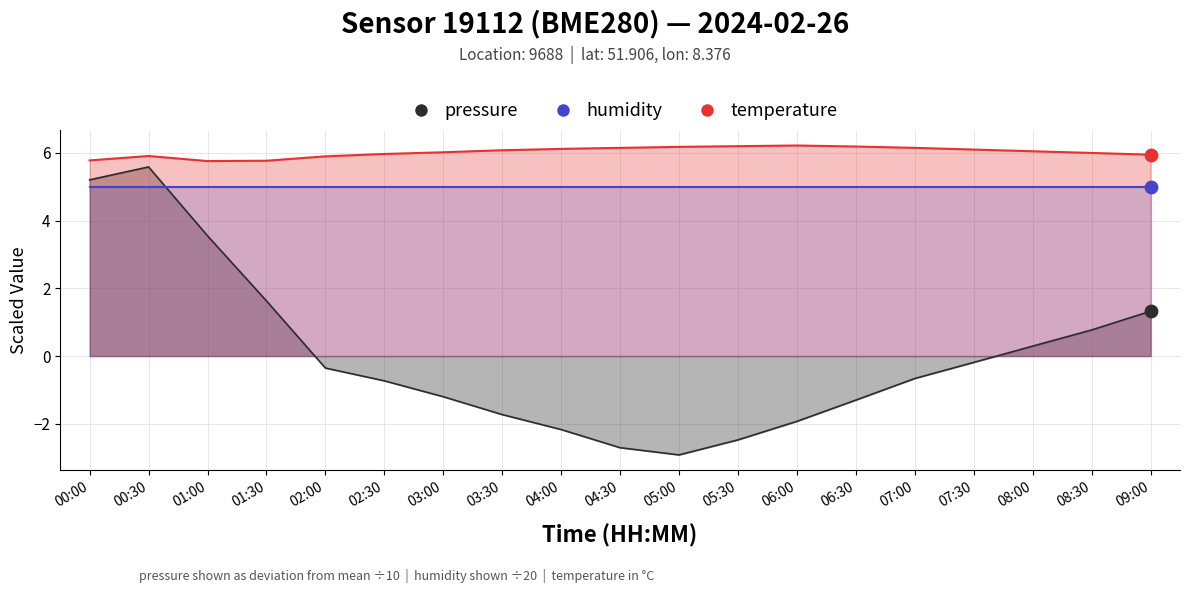

Which series has the largest total across all categories?

temperature